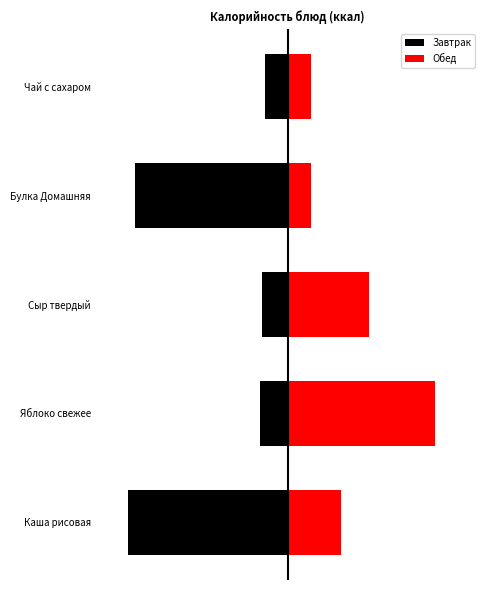

What is the maximum value for Обед?

307.1